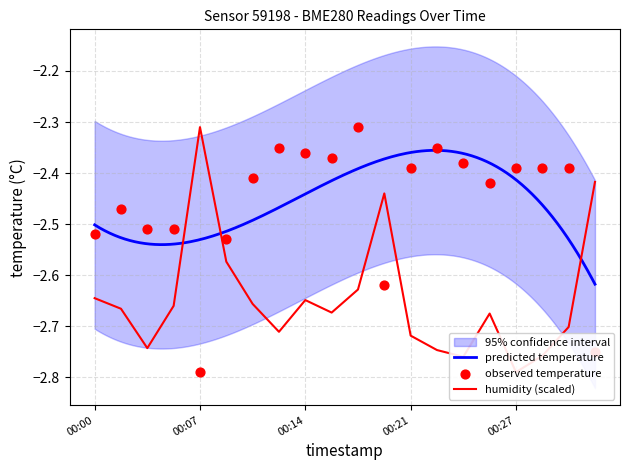

Which series contains the highest Y value?

temperature